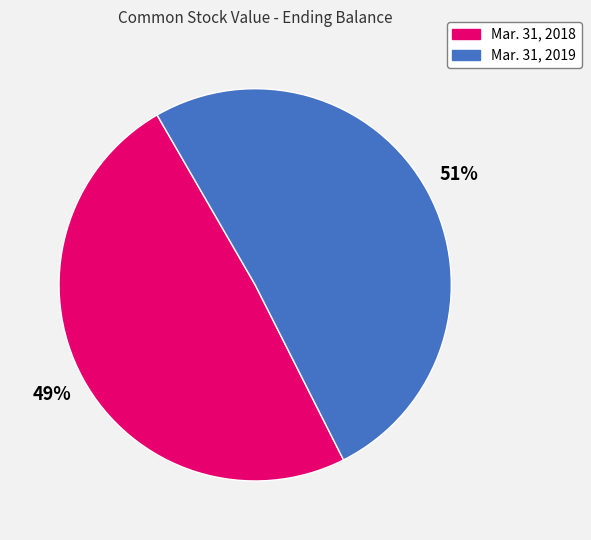

Approximately how many times larger is the value at Mar. 31, 2018 compared to Mar. 31, 2019?

1.0